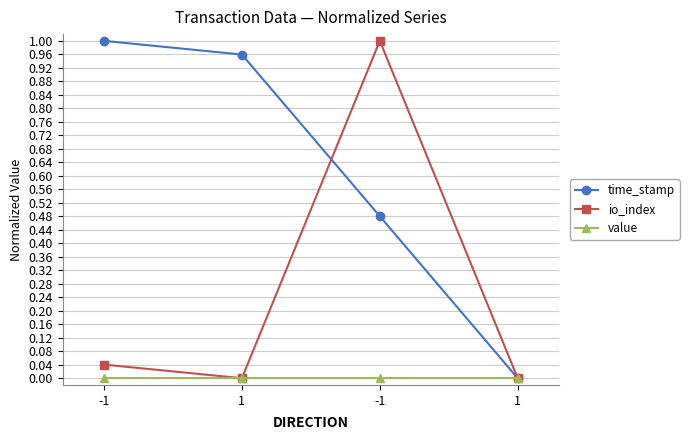

How many categories are shown in the chart?

4